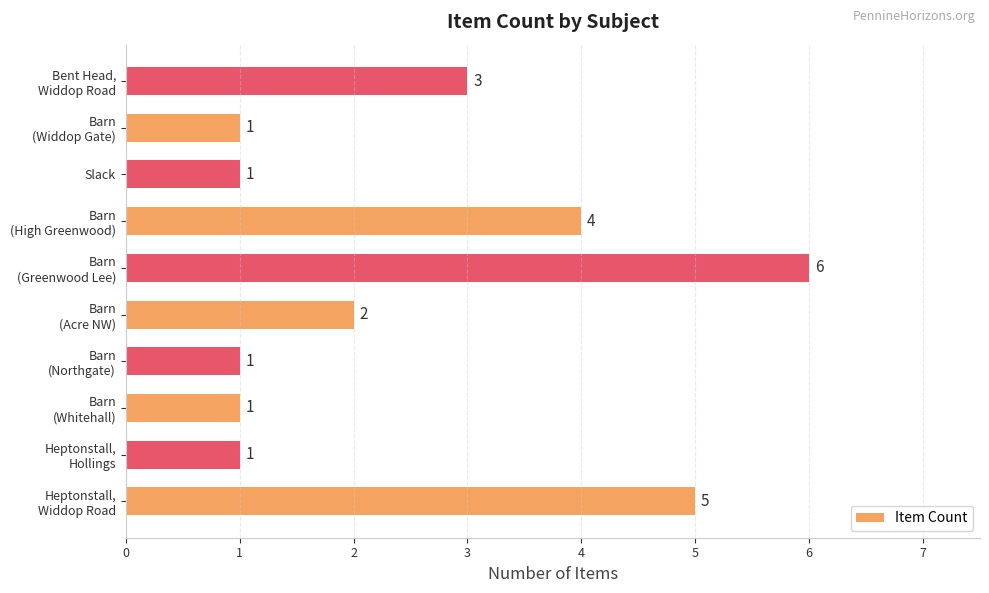

What is the difference between the maximum and second lowest values?

5